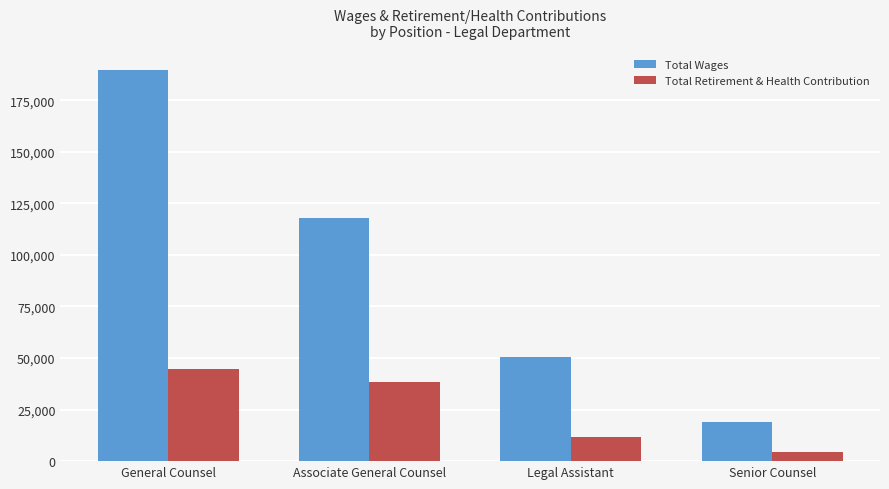

What is the minimum value for Total Retirement & Health Contribution?

4418.1